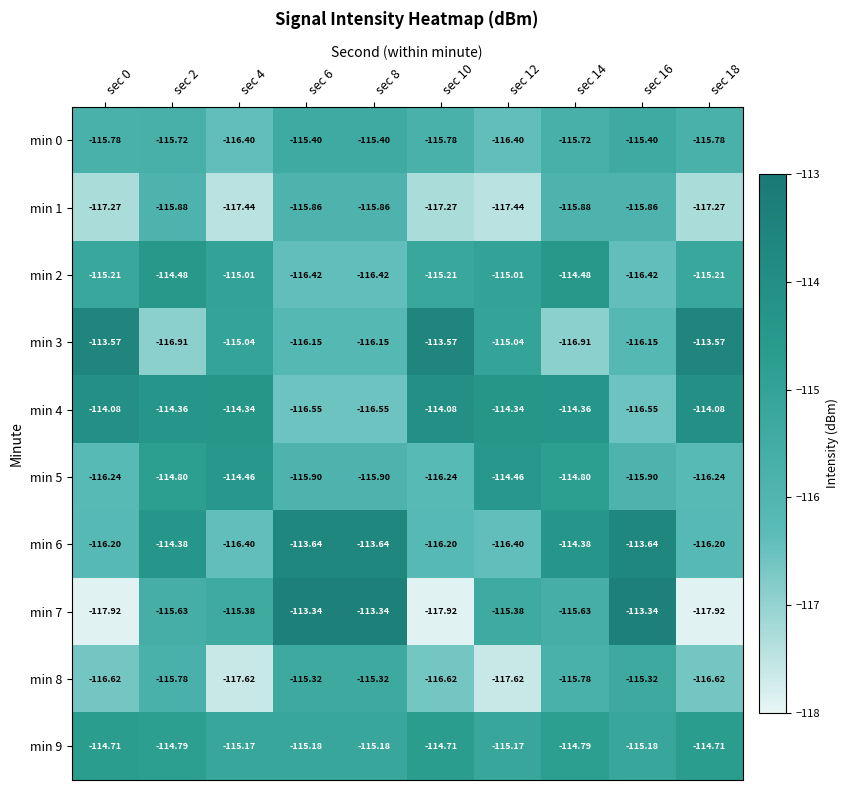

Is the value of min 7 at sec 6 greater than the value of min 9 at sec 16?

Yes